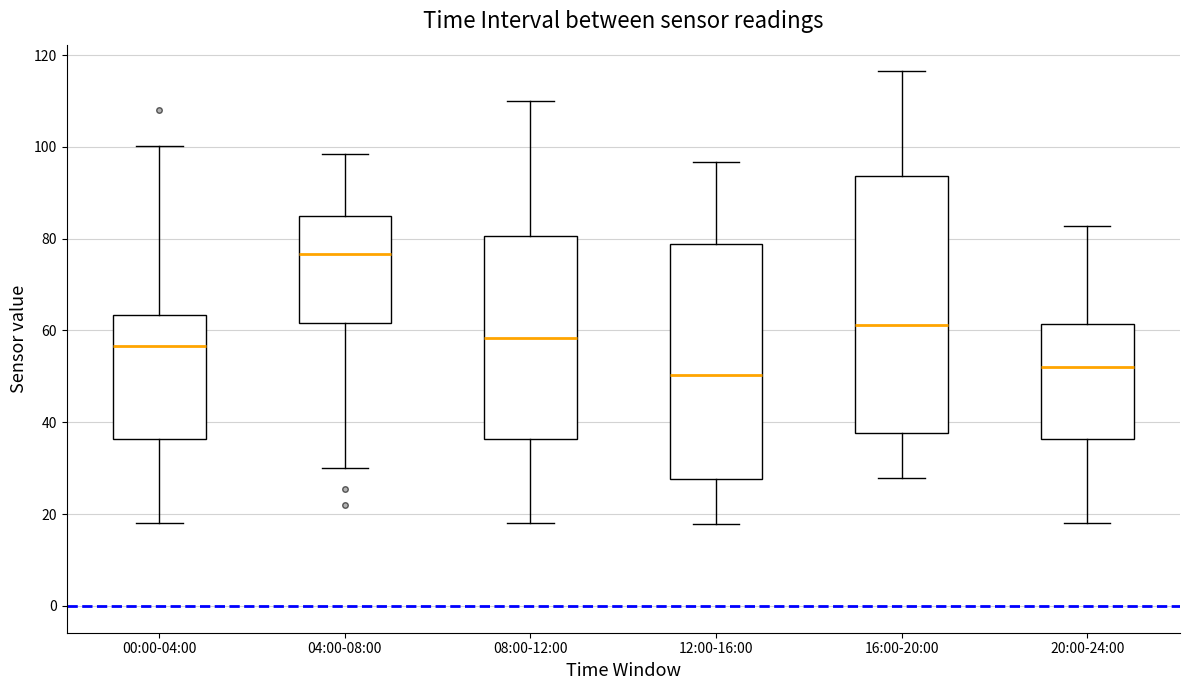

Reading left to right, read every box against the y-axis: the position of its median line, the range the box covers, and the ends of its whiskers. The values are not printed on the chart, so give them approximately, as read against the axis.

00:00-04:00: median 56, box 36 to 64, whiskers 18 to 100
04:00-08:00: median 76, box 62 to 84, whiskers 30 to 98
08:00-12:00: median 58, box 36 to 80, whiskers 18 to 110
12:00-16:00: median 50, box 28 to 78, whiskers 18 to 96
16:00-20:00: median 62, box 38 to 94, whiskers 28 to 116
20:00-24:00: median 52, box 36 to 62, whiskers 18 to 82